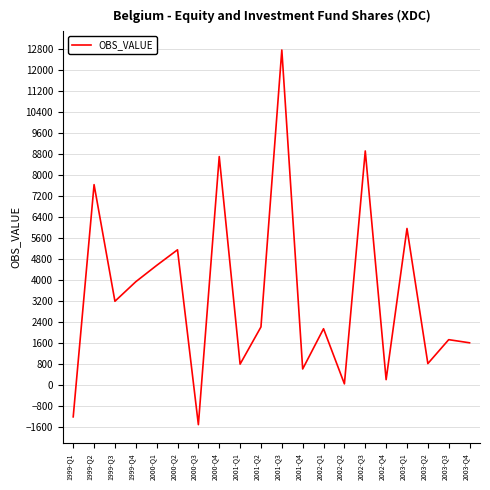

What is the minimum value shown in the chart?

-1525.2